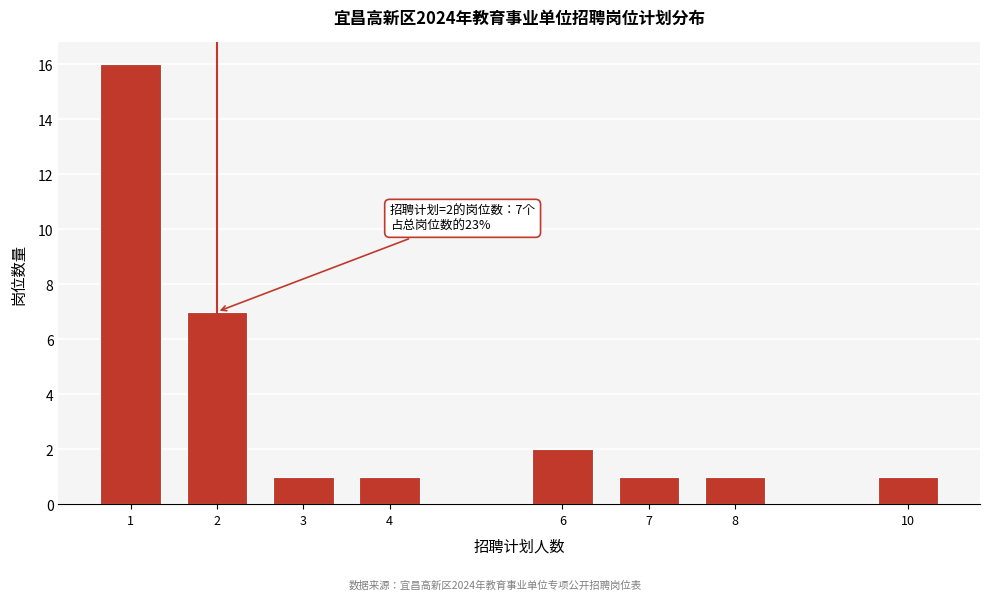

Reading left to right, extract all data points from this chart.

1=16	2=7	3=1	4=1	6=2	7=1	8=1	10=1